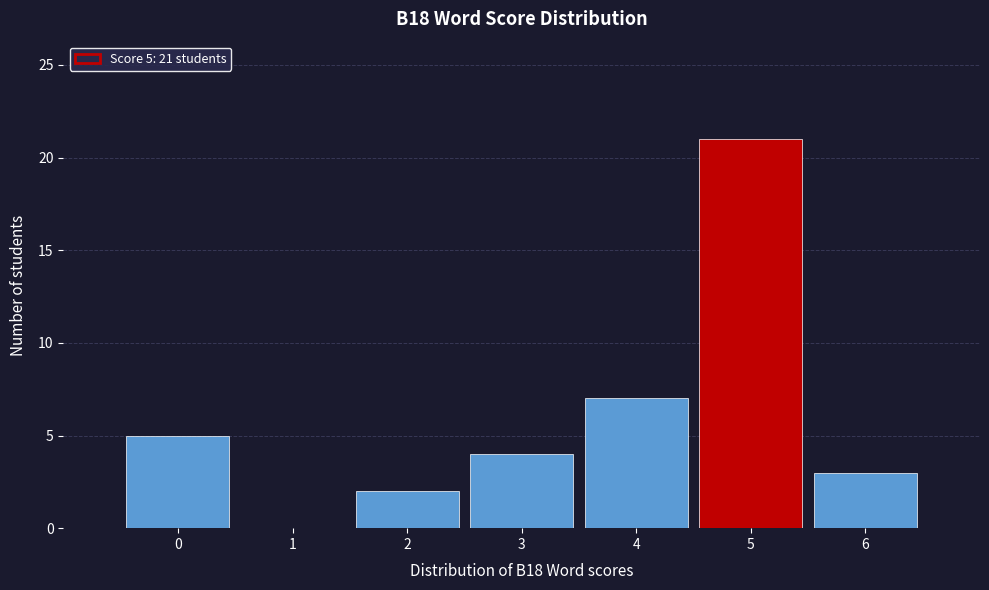

Over which range of the x-axis is the bar tallest?

4.5 to 5.5